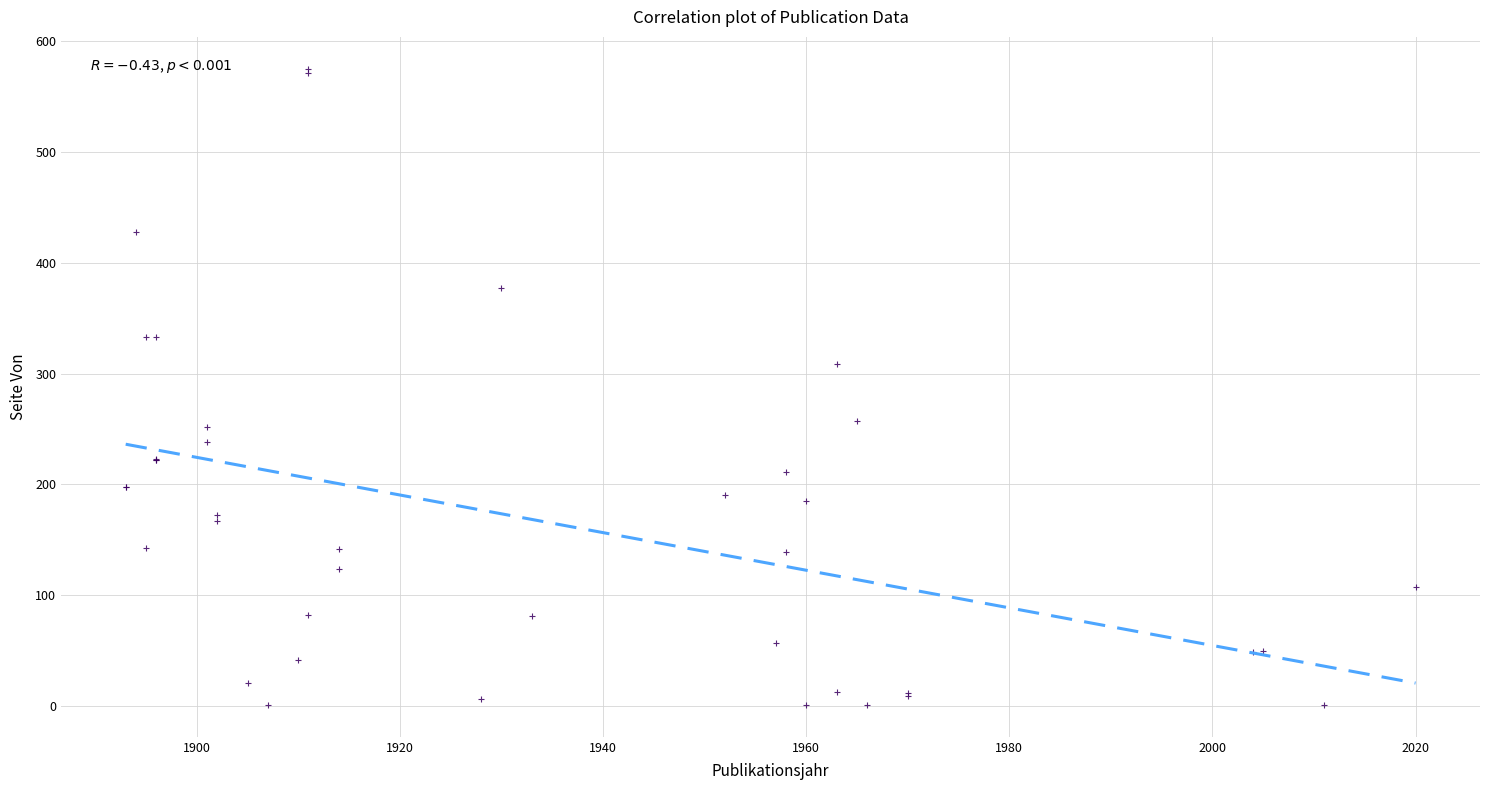

What Y value in the scatter plot is closest to 288?

309